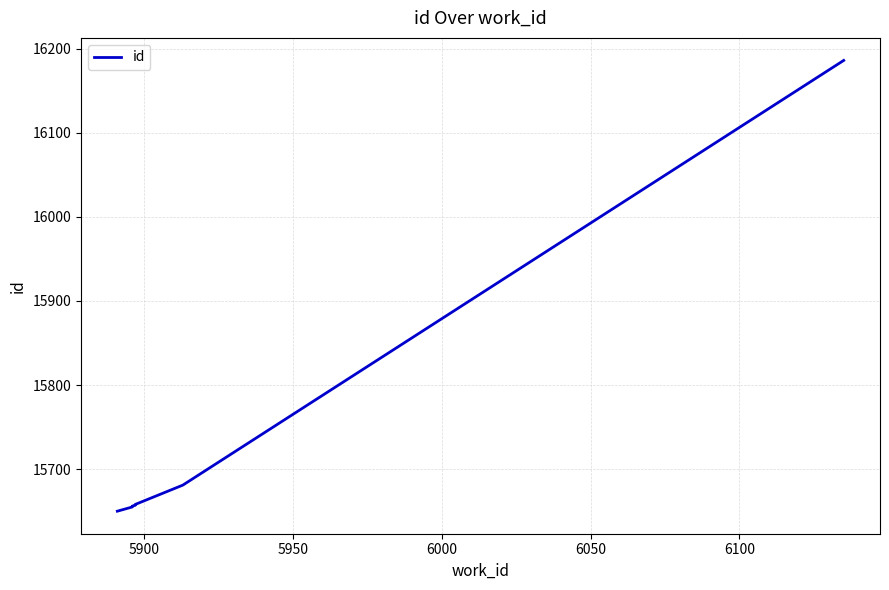

Is this an area chart (filled region under the line)?

No